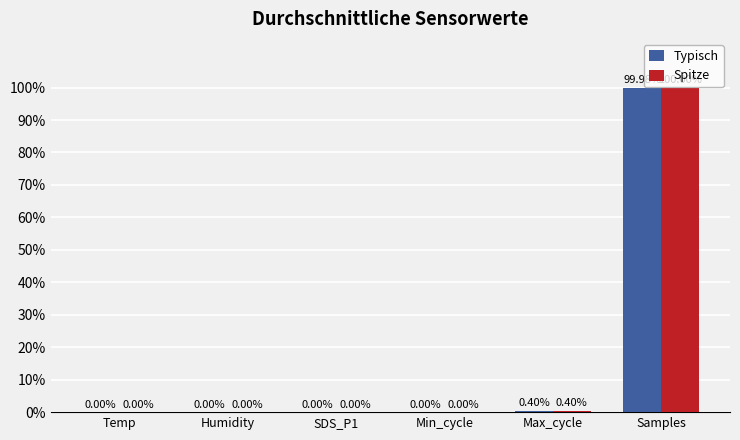

Does the chart contain stacked bars?

No